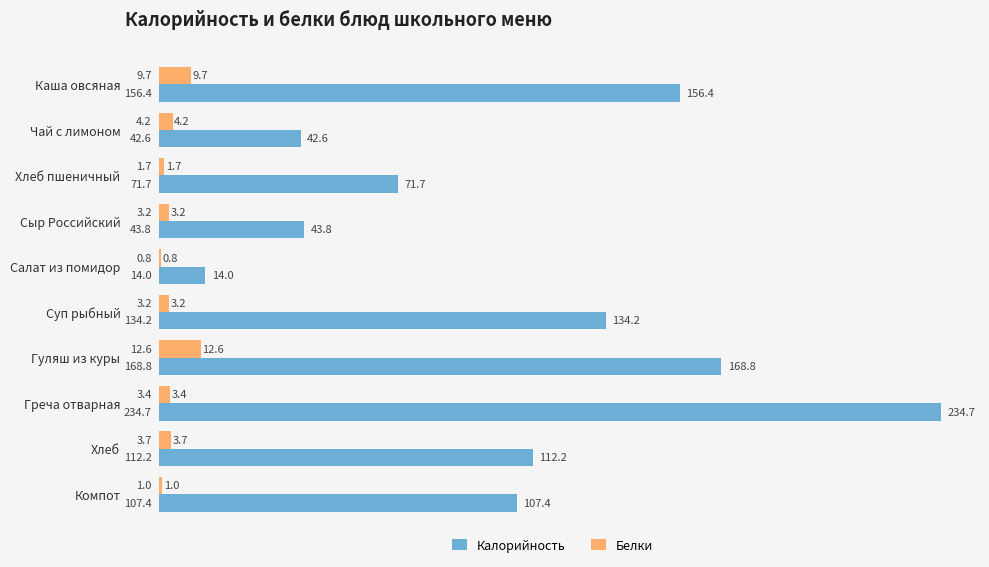

Which series has the widest spread of values?

Калорийность